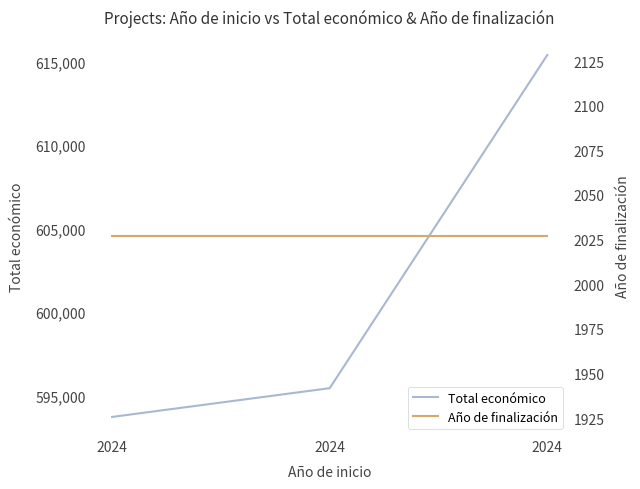

What is the value of the Año de finalización point at the 1st from the left?

2027